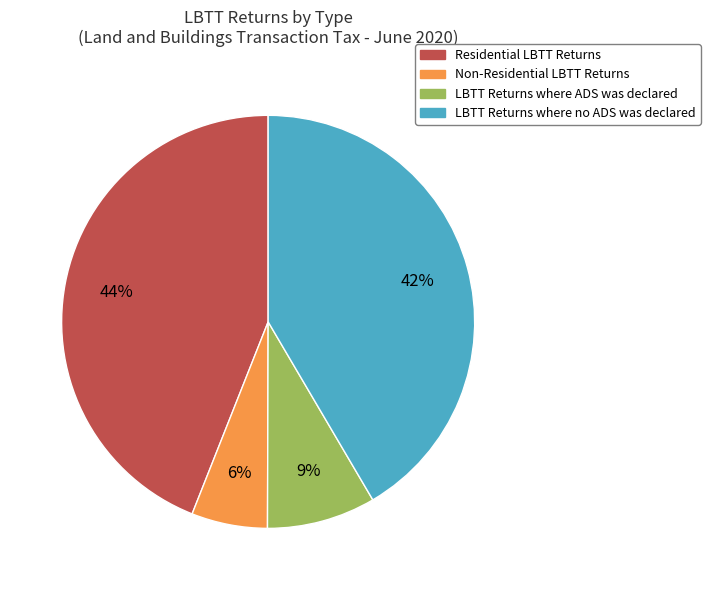

The Residential LBTT Returns slice represents 31% of the pie. True or false?

False